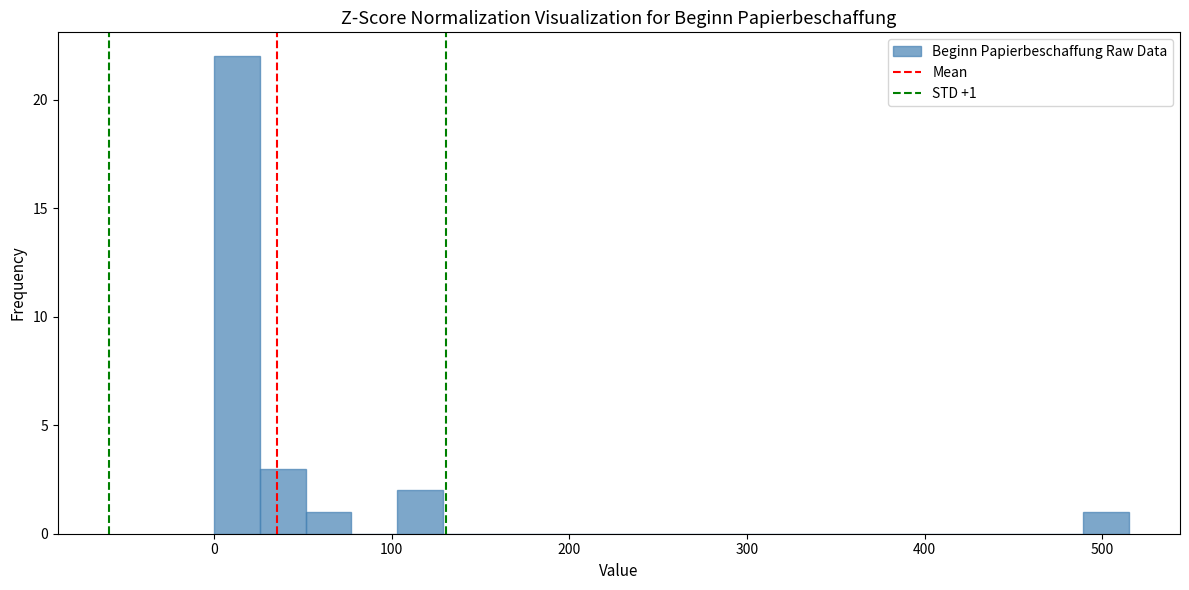

Read against the x-axis, roughly where is the centre of the tallest bar?

10